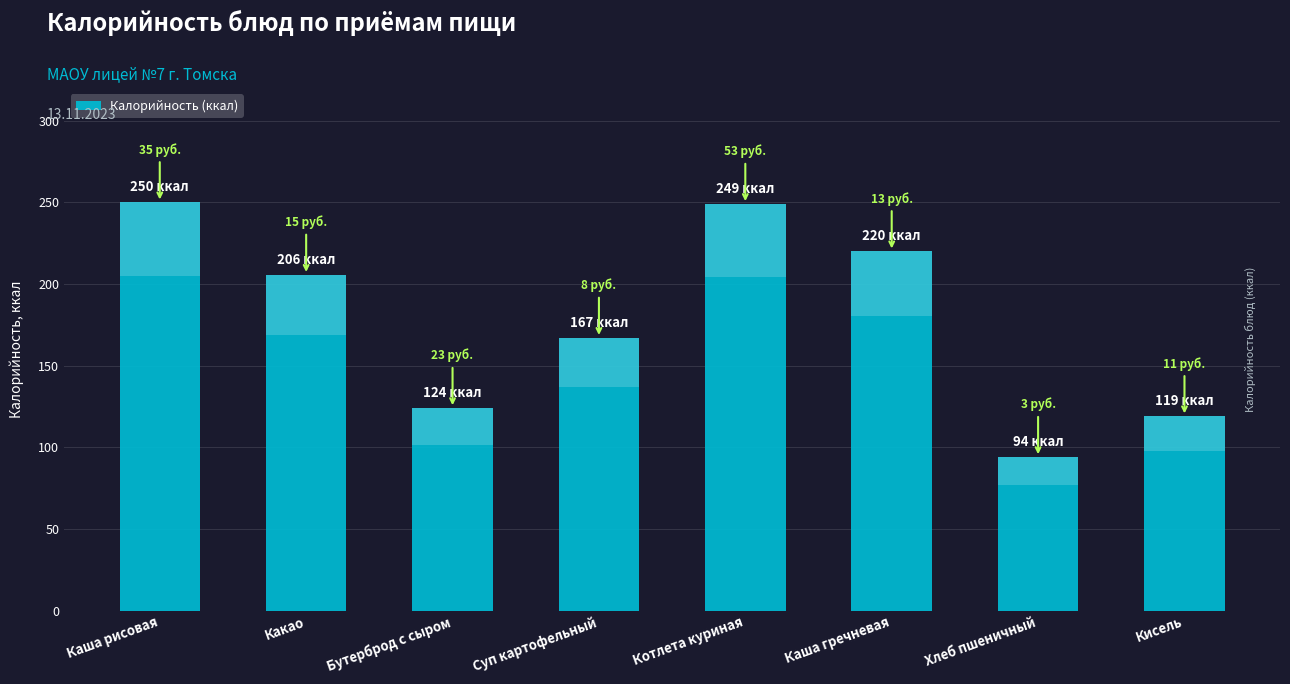

Rank the categories by value from lowest to highest.

Хлеб пшеничный, Кисель, Бутерброд с сыром, Суп картофельный, Какао, Каша гречневая, Котлета куриная, Каша рисовая